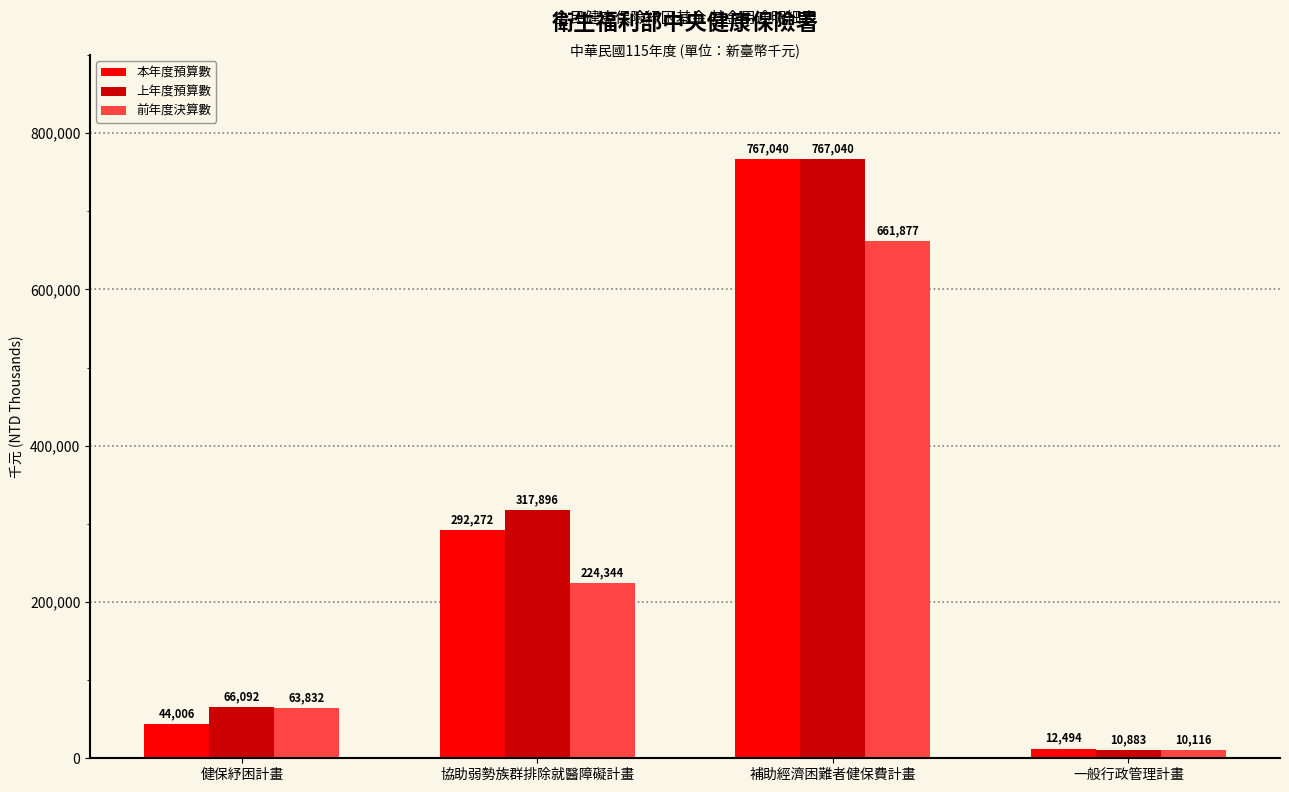

List the labels in order of 上年度預算數 value, largest first.

補助經濟困難者健保費計畫, 協助弱勢族群排除就醫障礙計畫, 健保紓困計畫, 一般行政管理計畫